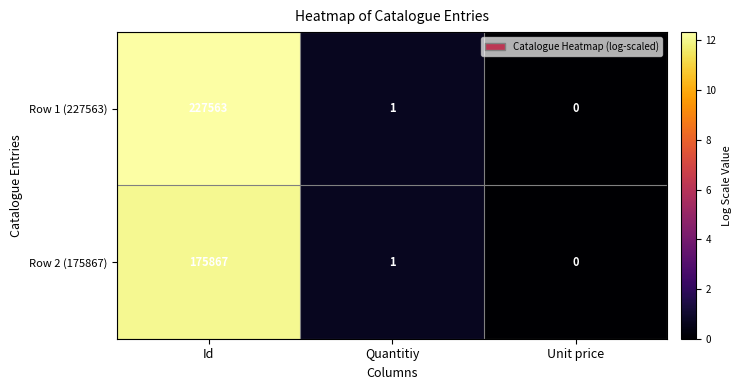

True or false: Row 1 (227563) has a value of 0 at Unit price.

True